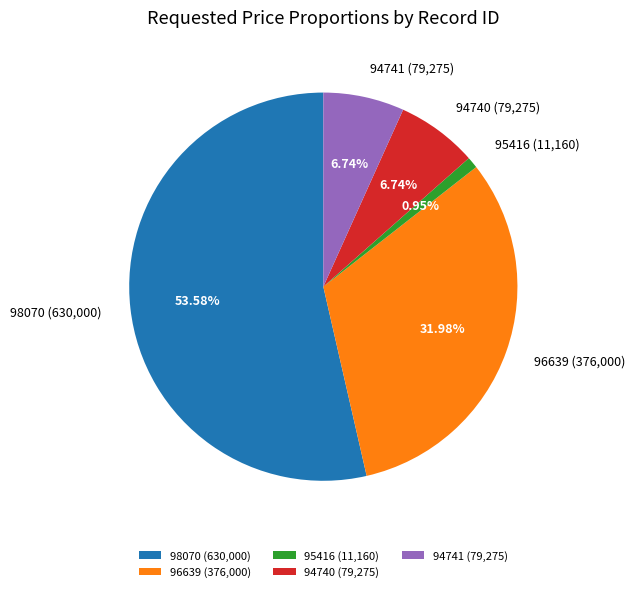

What percentage is the 95416 slice, to the nearest percent?

1%